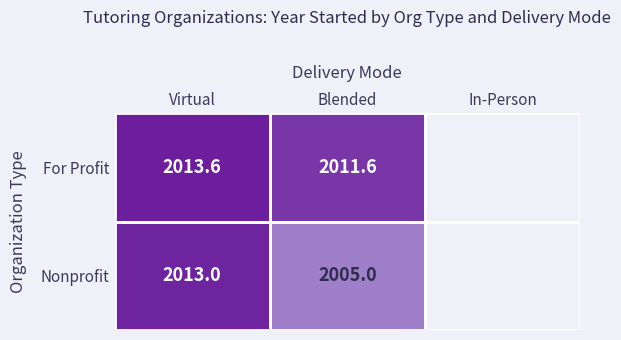

What is the difference between the For Profit values at Virtual and Blended?

2.0